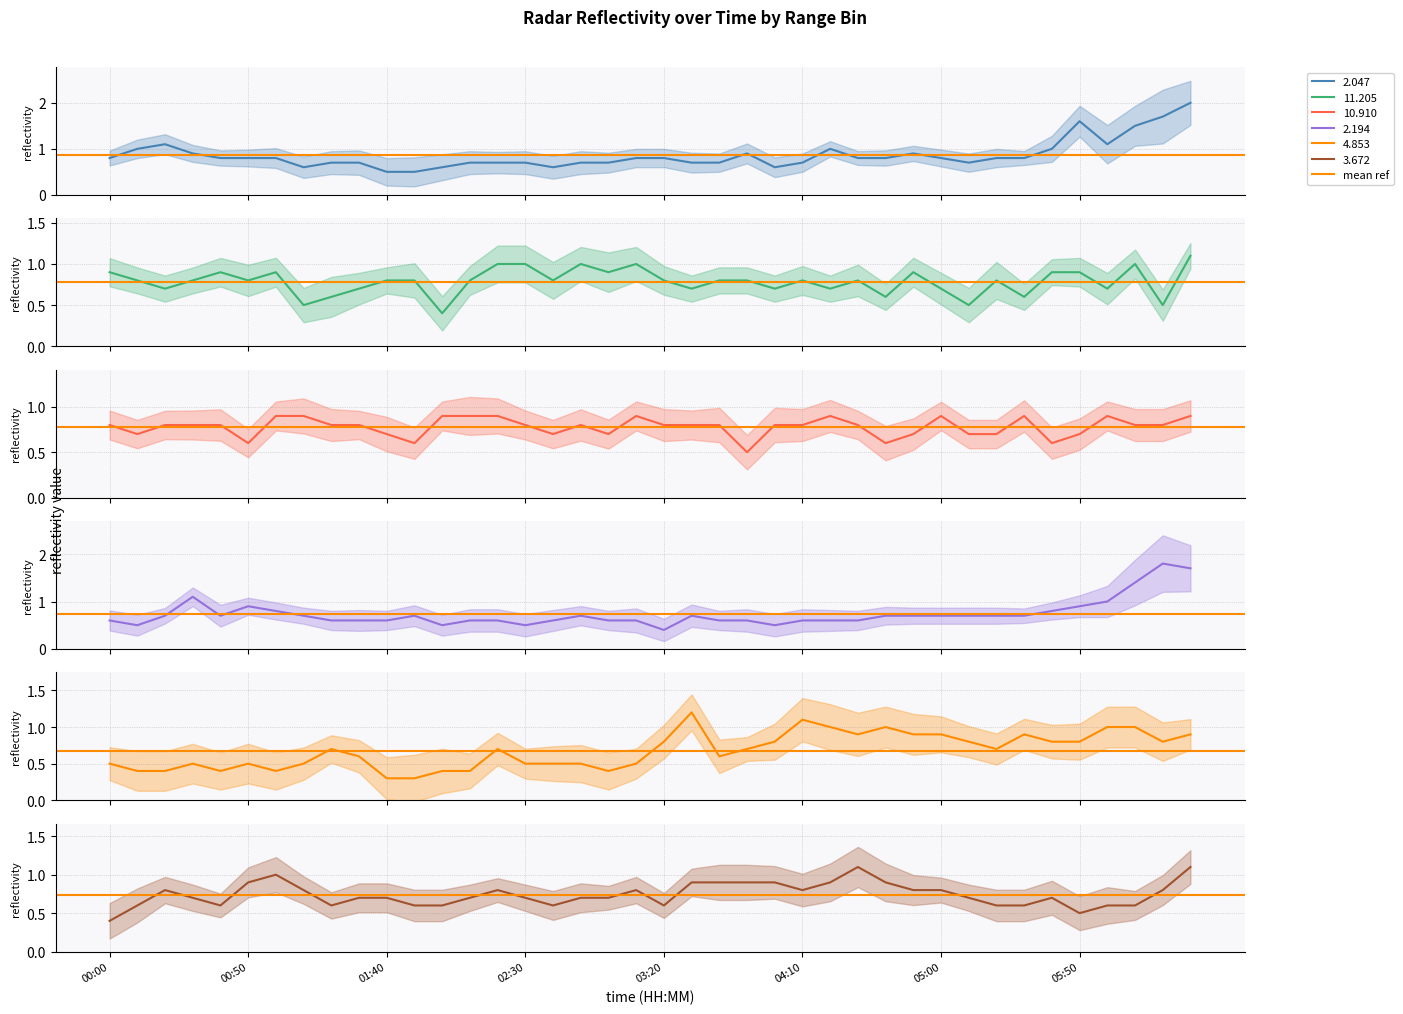

What are all the series names shown in the legend?

2.047, 11.205, 10.910, 2.194, 4.853, 3.672